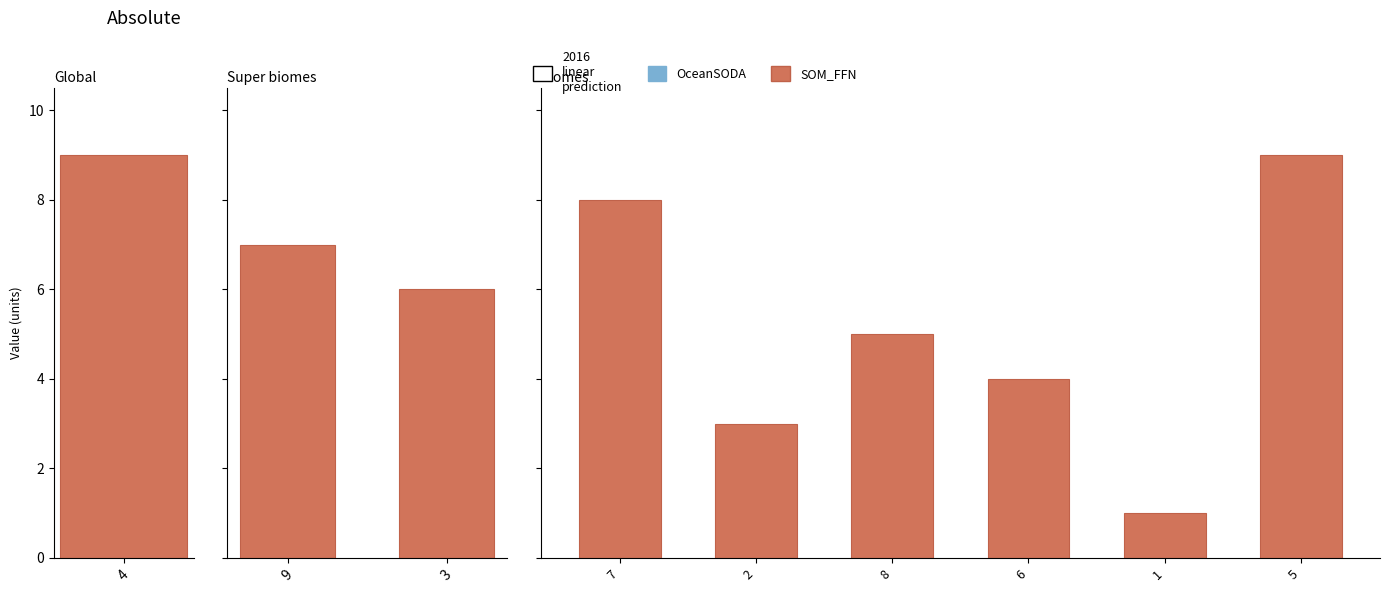

Are the bars horizontal?

No